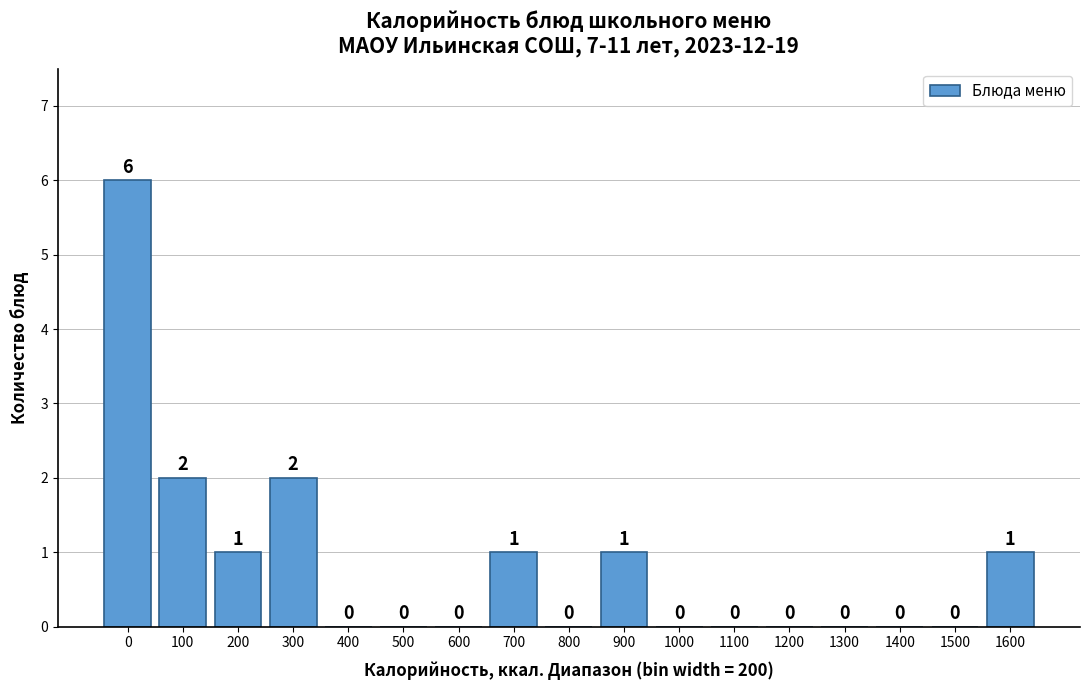

Reading right to left, what are all the values shown in this chart?

1600=1	1500=0	1400=0	1300=0	1200=0	1100=0	1000=0	900=1	800=0	700=1	600=0	500=0	400=0	300=2	200=1	100=2	0=6